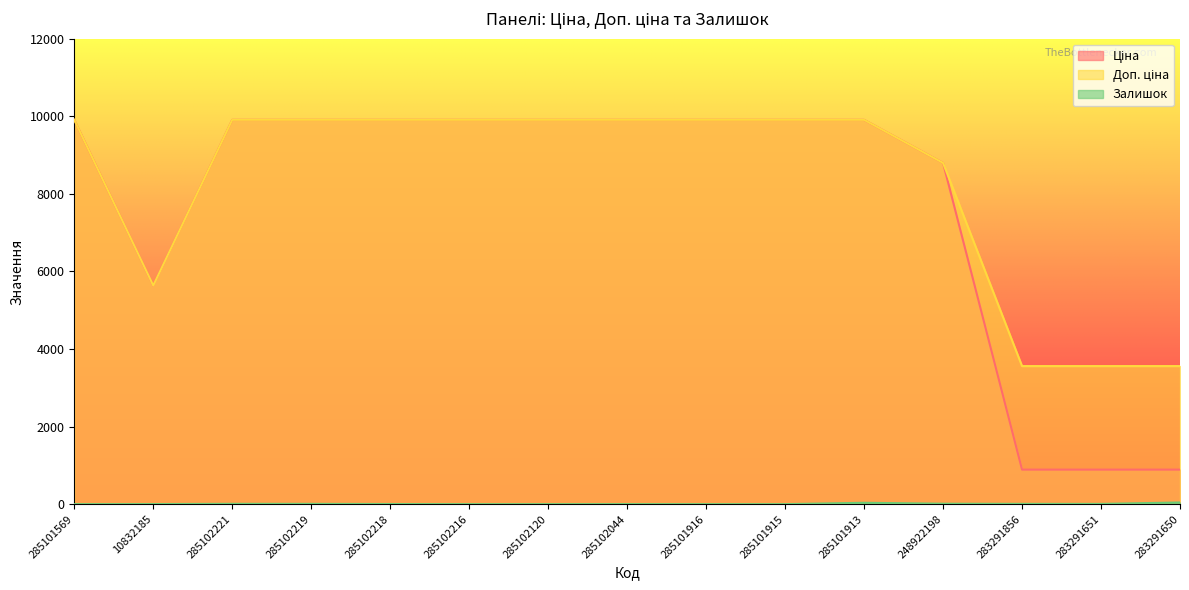

Is it true that Ціна equals 3291.4 at 285102221?

False